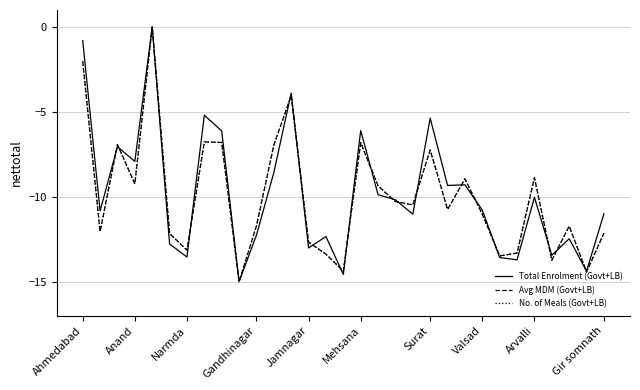

What is the value of the No. of Meals (Govt+LB) point at the 3rd from the left?

-6.9